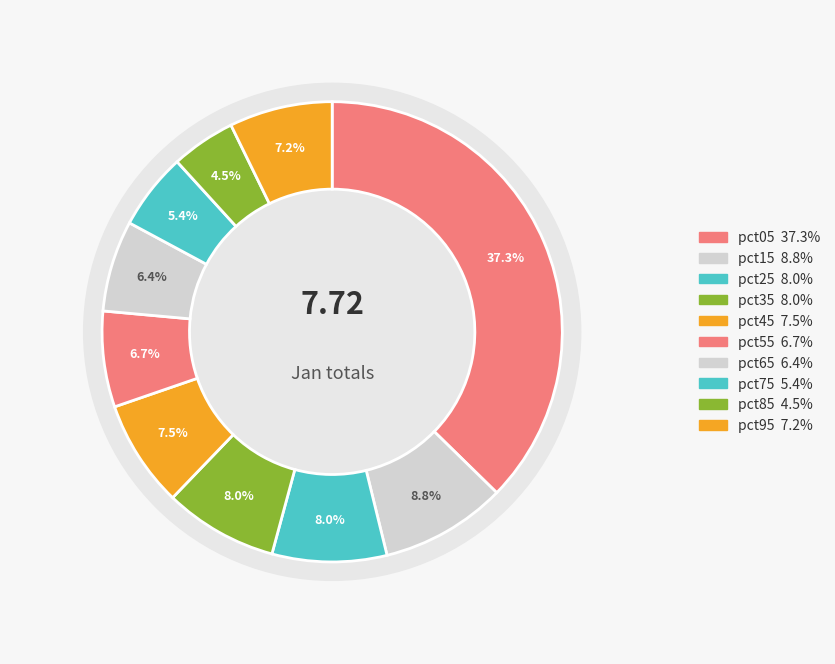

What percentage is the pct55 slice, to the nearest percent?

7%